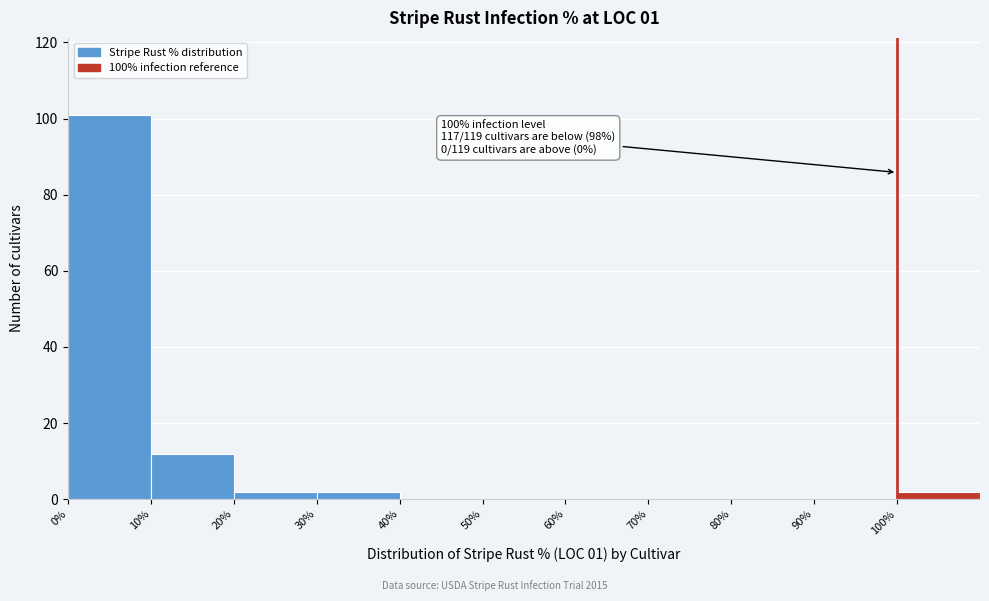

Over which range of the x-axis is the bar tallest?

0 to 10